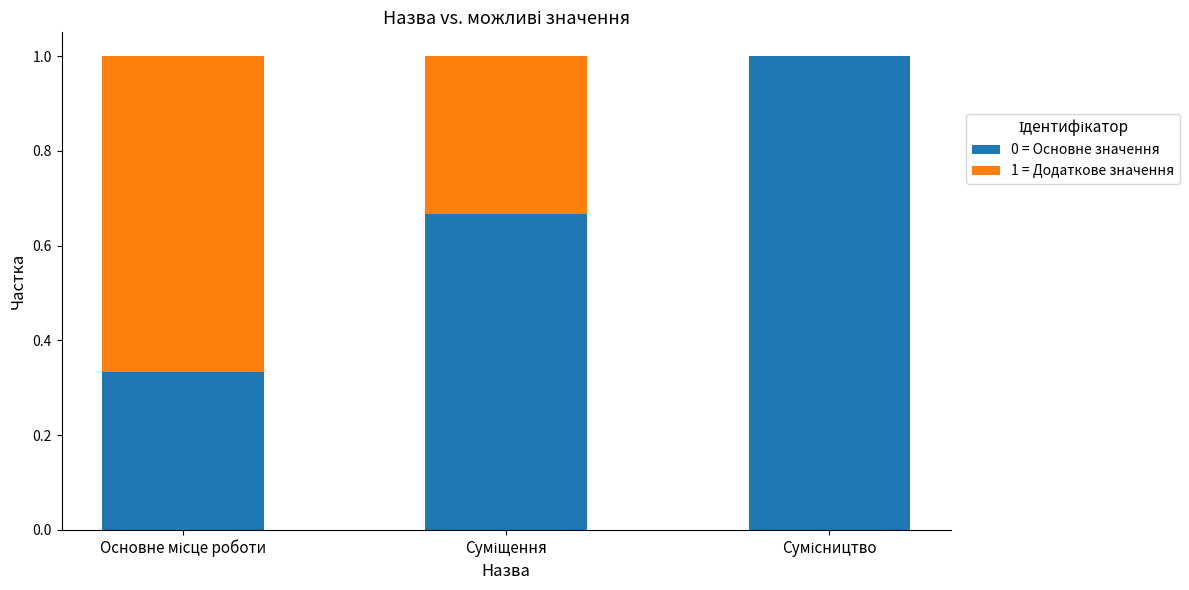

What is the maximum value for 0 = Основне значення?

1.0